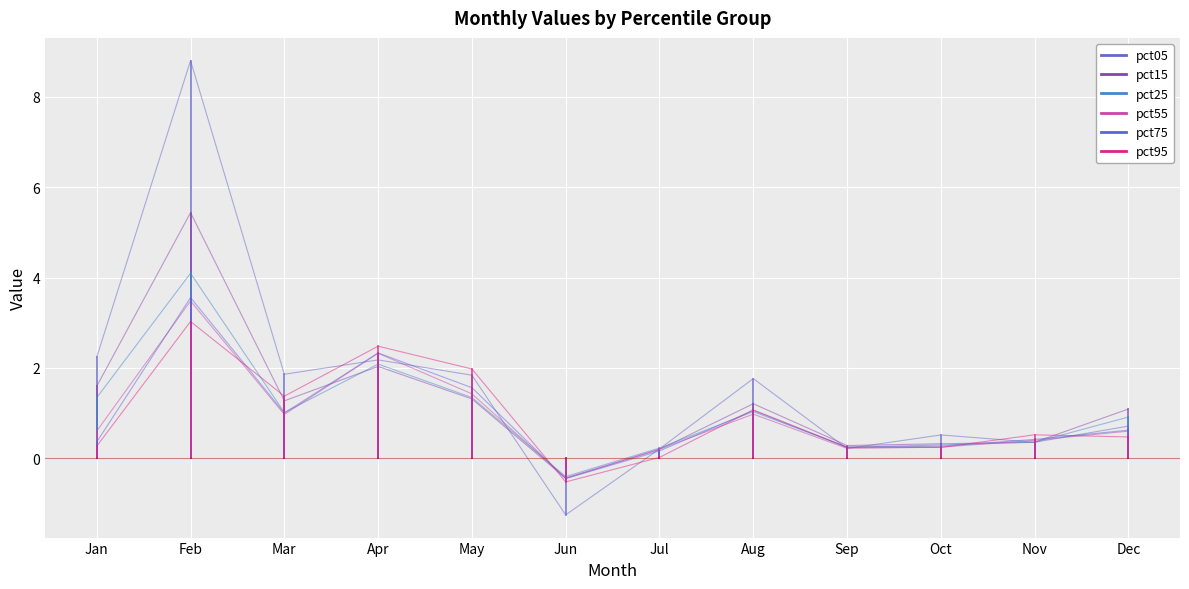

Which label corresponds to the largest value in the chart?

Jan